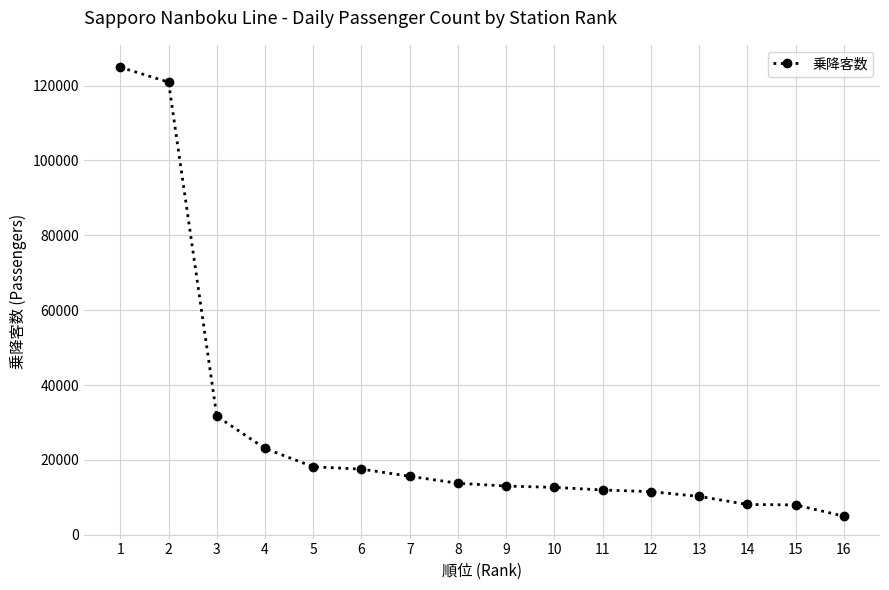

How many lines are shown in the chart?

1